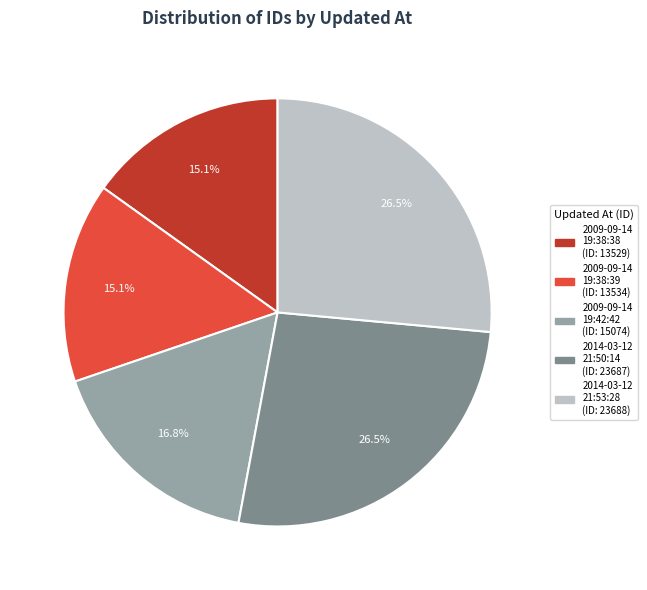

Do 2009-09-14 19:38:39 and 2009-09-14 19:42:42 together represent more than half of the pie?

No